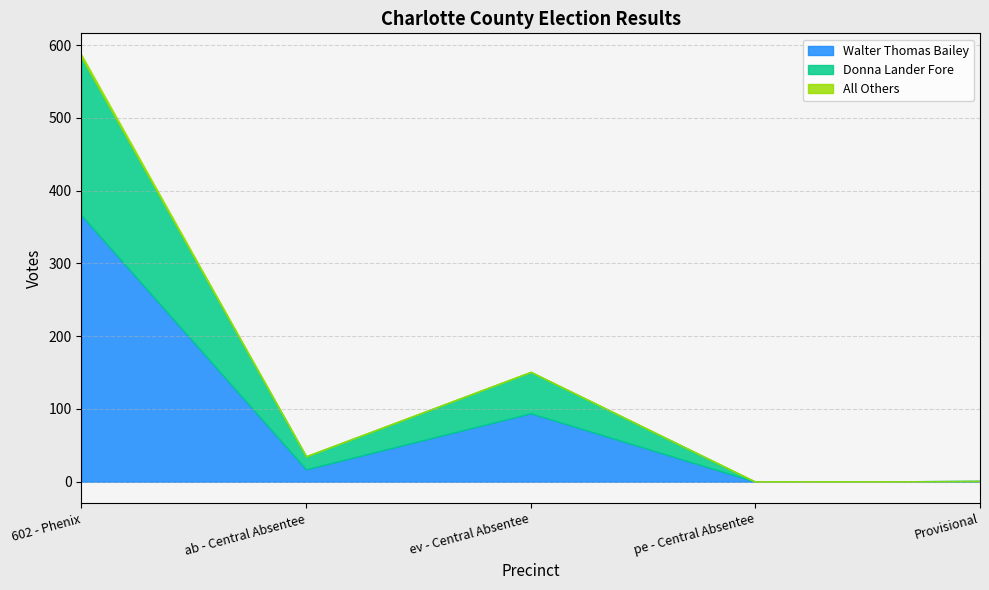

The value of All Others at 602 - Phenix is 4. True or false?

True